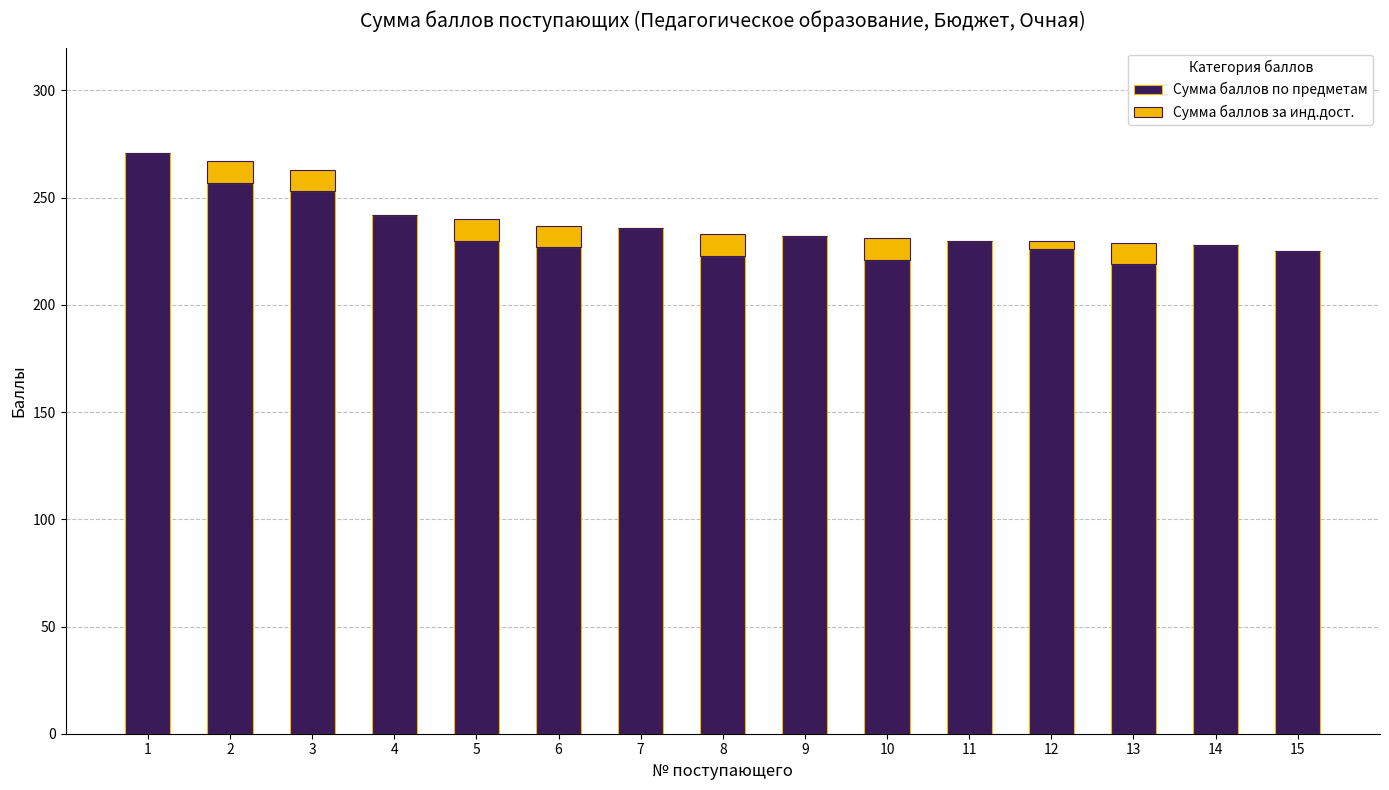

What is the maximum value for Сумма баллов по предметам?

271